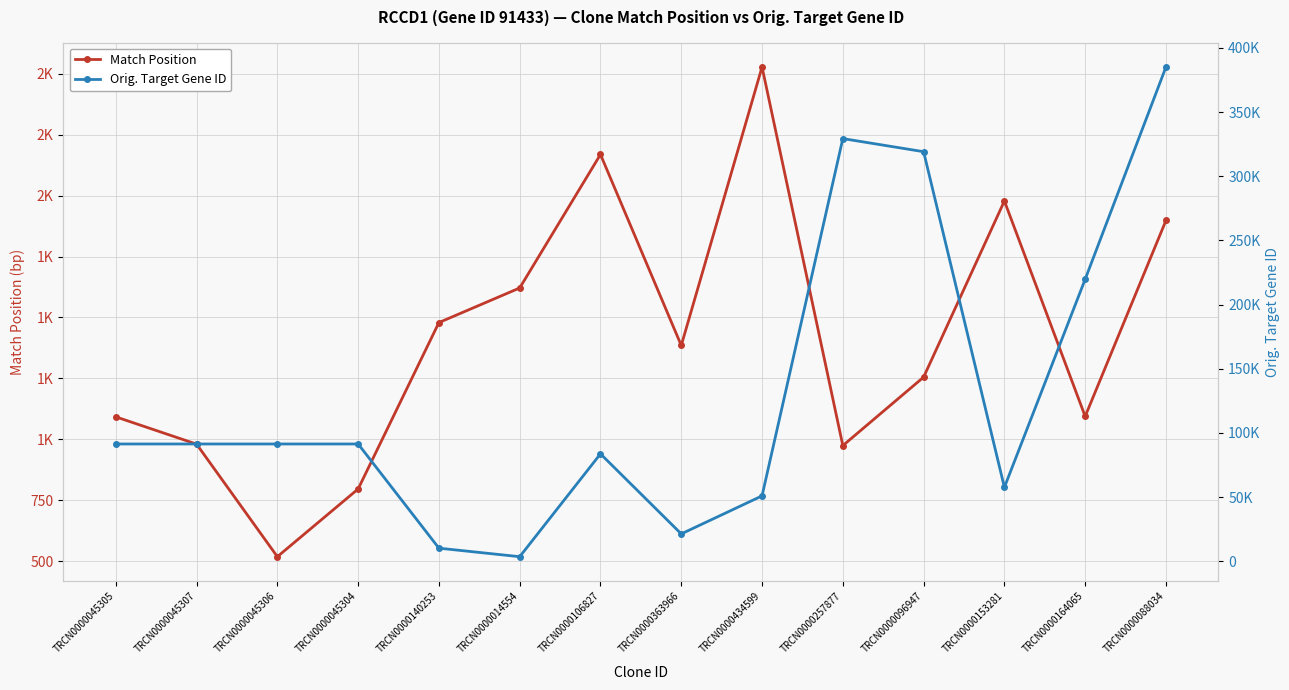

Is the value of Orig. Target Gene ID at TRCN0000014554 greater than the value of Match Position at TRCN0000088034?

Yes